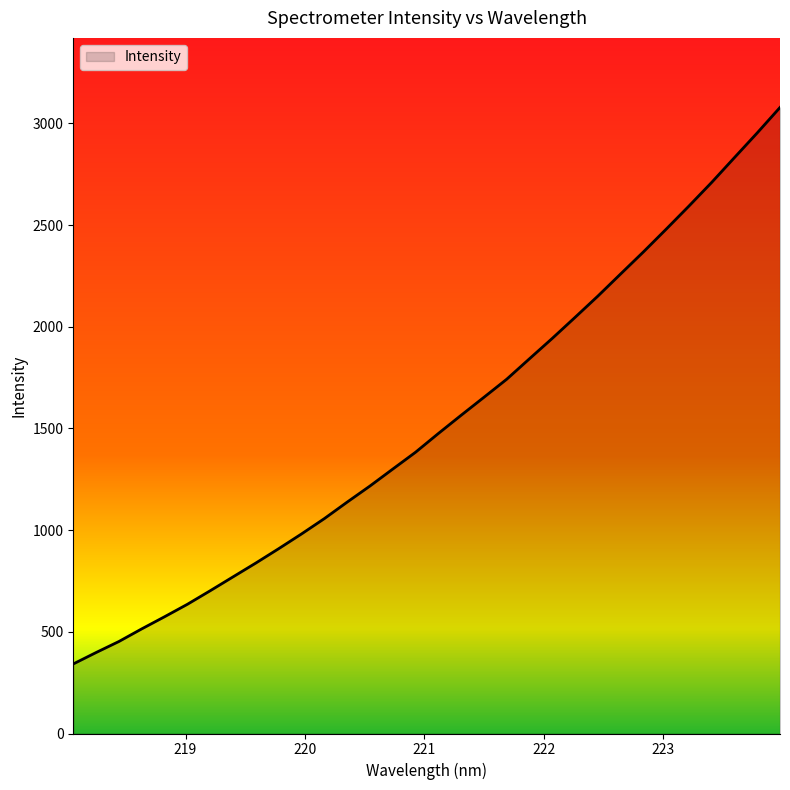

What is the maximum value shown in the chart?

3078.3